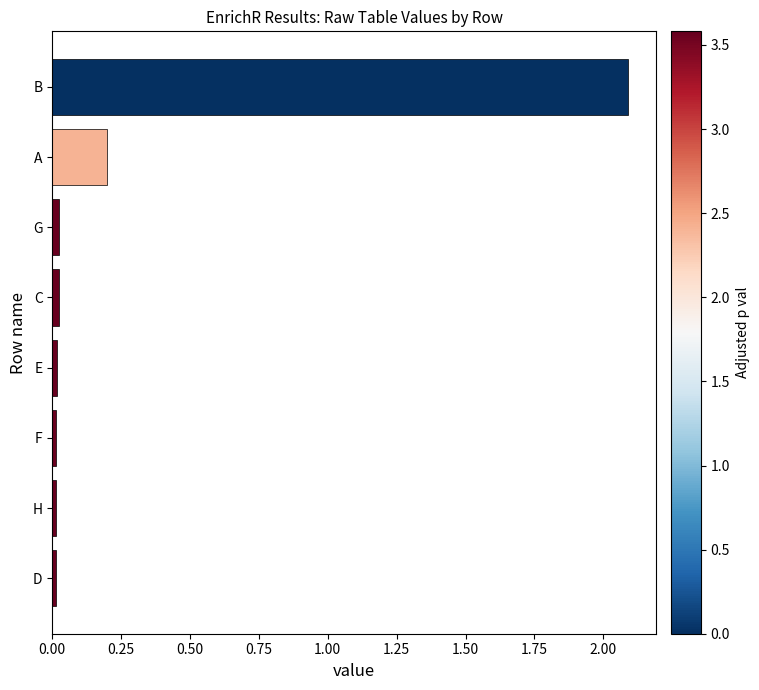

What is the difference between the maximum and minimum values?

2.1